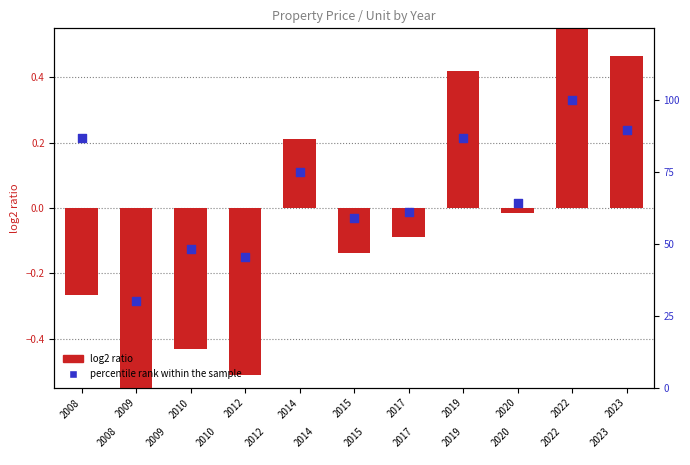

Which series contains the highest Y value?

percentile rank within the sample